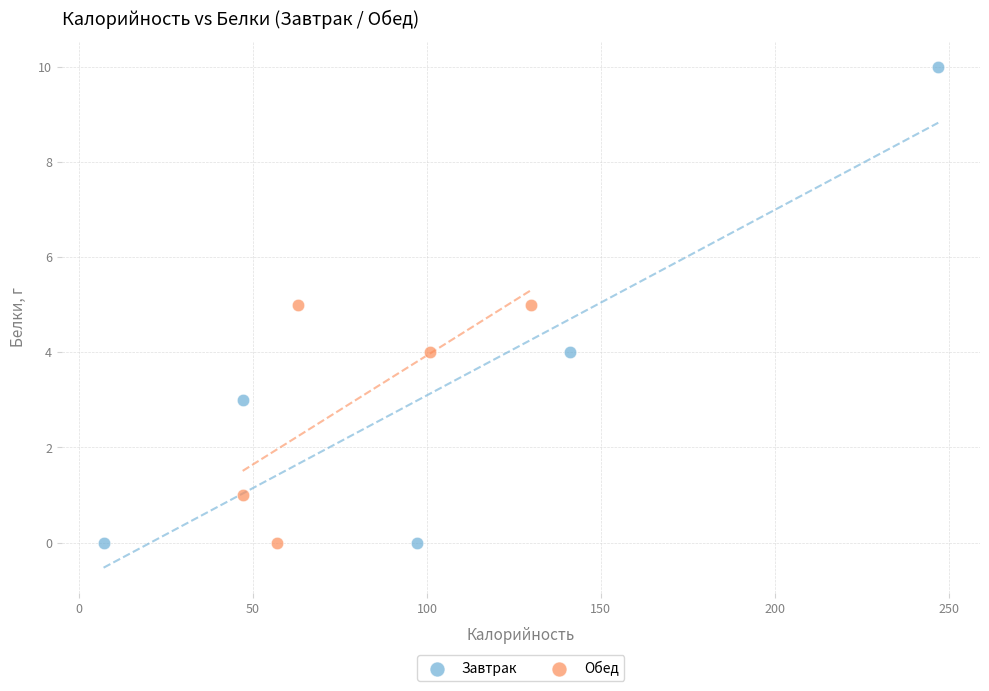

Which series contains the highest Y value?

Завтрак